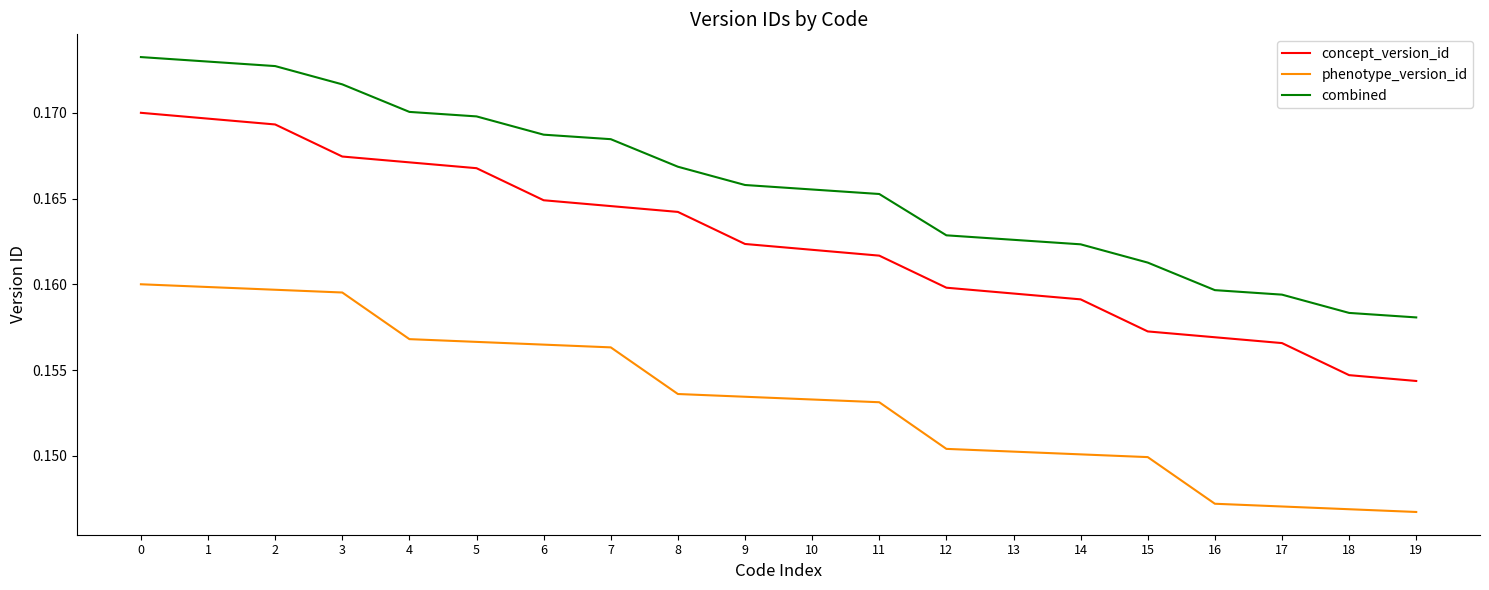

What is the total value across all series at 11?

0.5